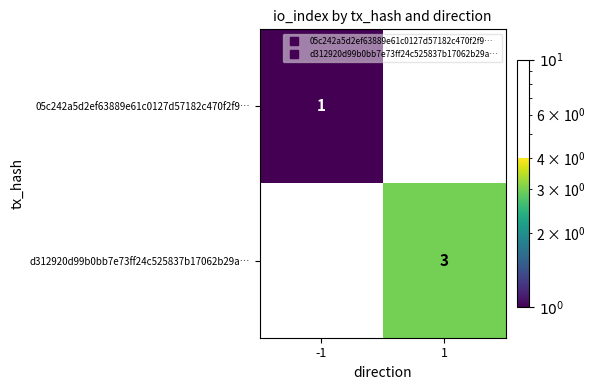

True or false: d312920d99b0bb7e73ff24c525837b17062b29a… has a value of 0 at -1.

True